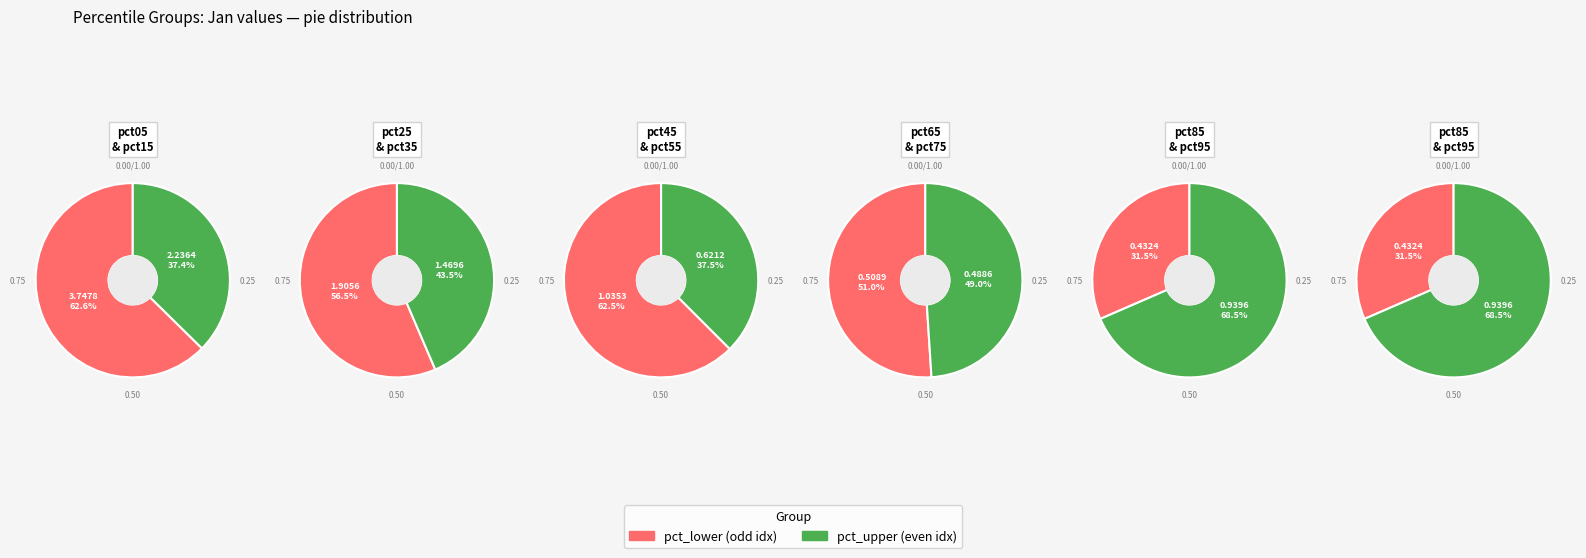

To the nearest percent, what is the difference between the largest and smallest slice percentages?

25%